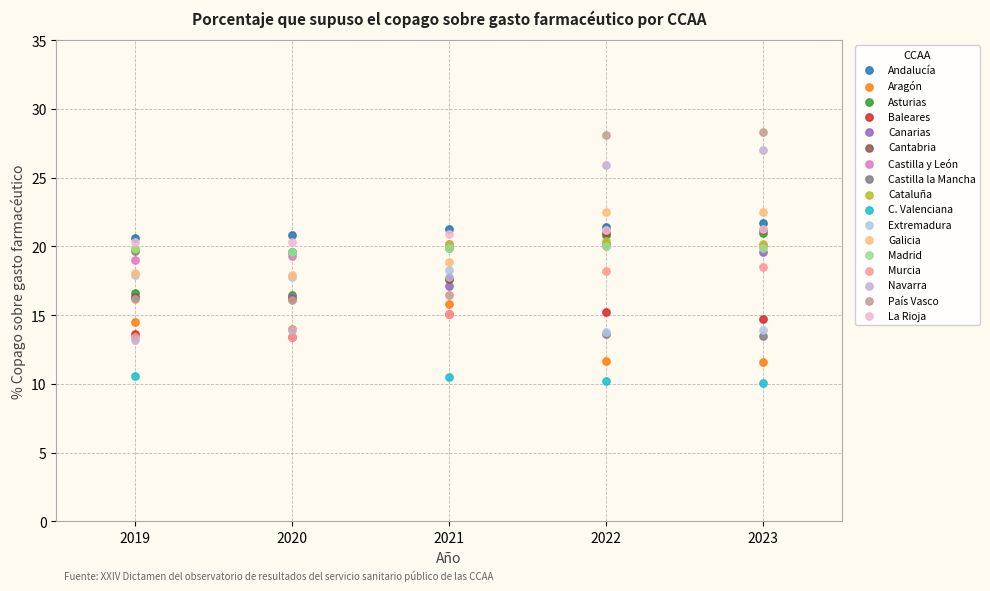

Which series reaches the minimum Y coordinate?

C. Valenciana